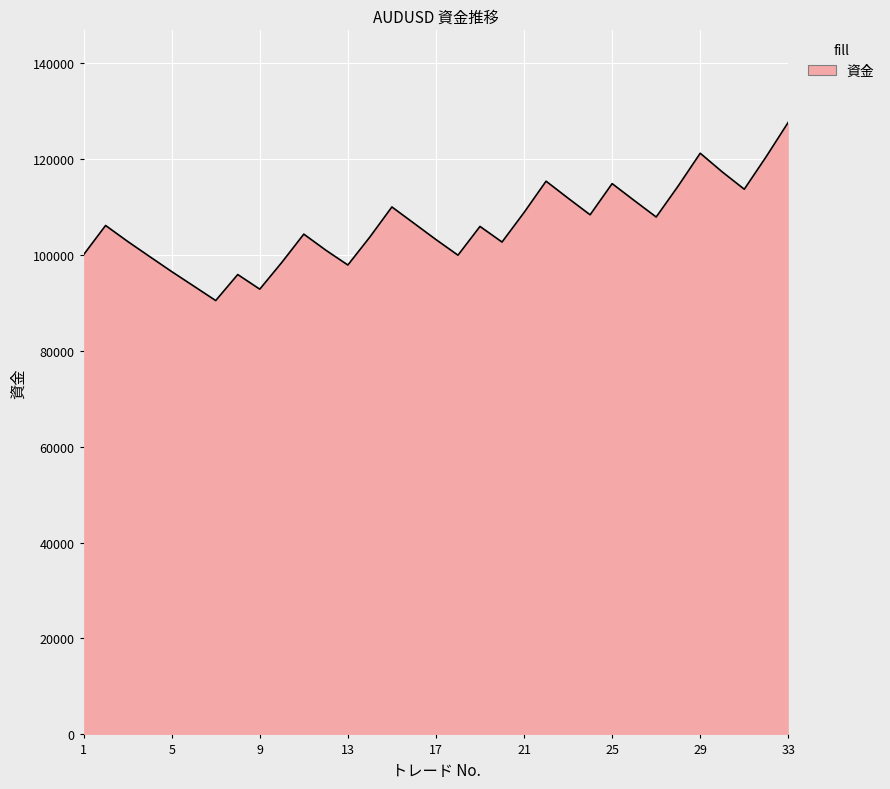

What is the smallest value displayed?

90447.4